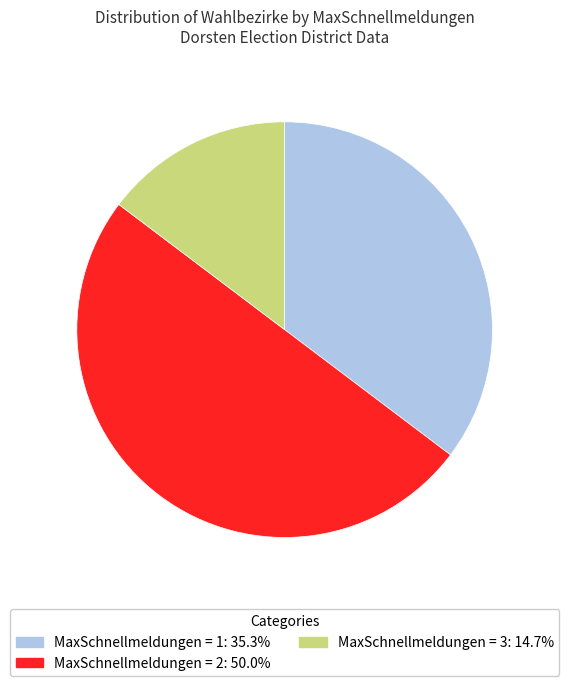

Do MaxSchnellmeldungen = 2 and MaxSchnellmeldungen = 3 together represent more than half of the pie?

Yes